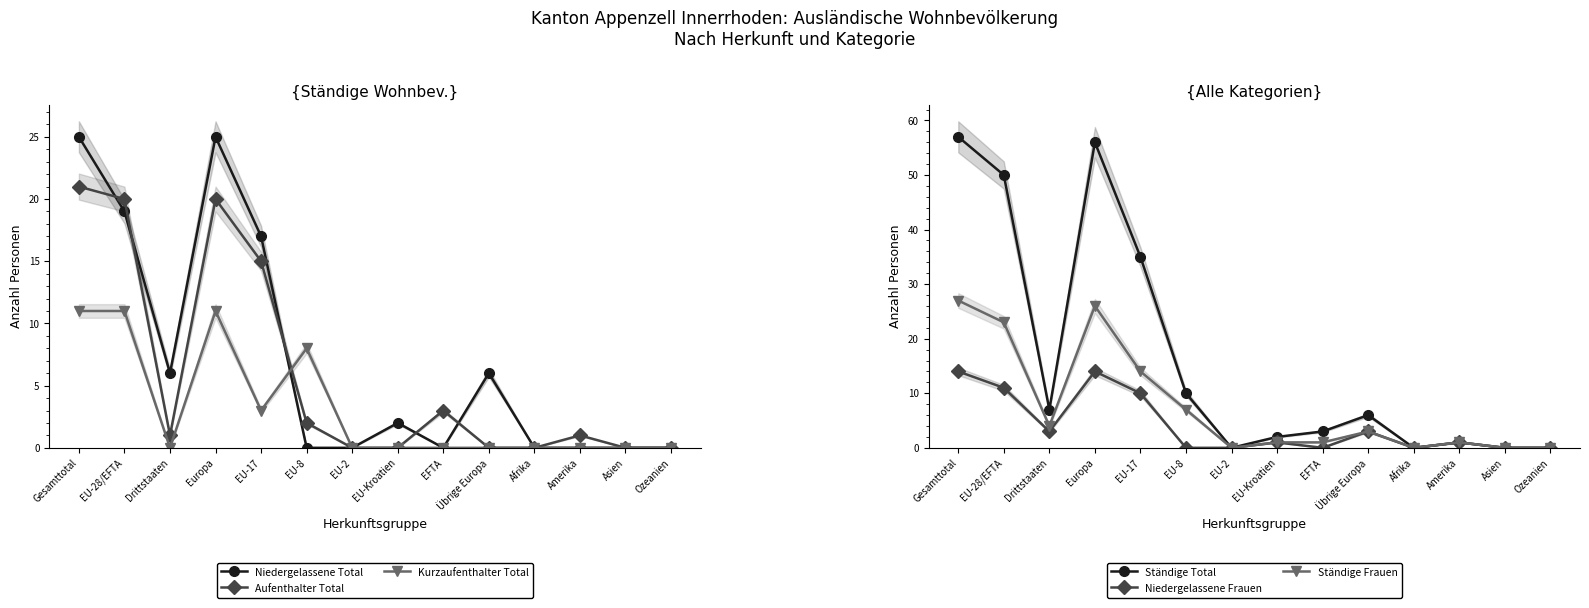

What is the spread (max minus min) of values at Übrige Europa?

6